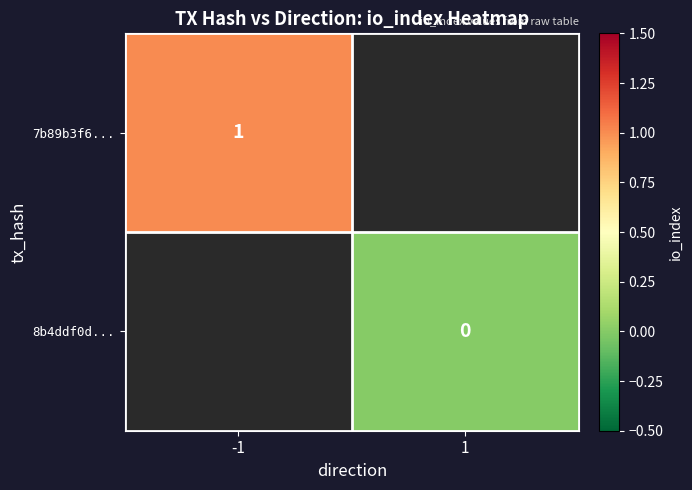

Is the value of 8b4ddf0d... at 1 greater than the value of 7b89b3f6... at -1?

No